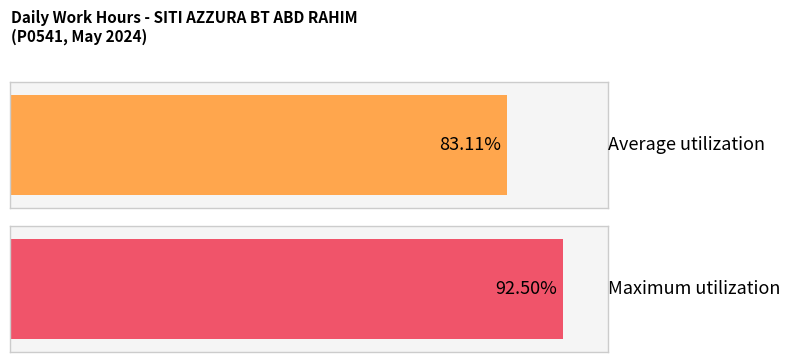

Between 20 and 3, which is larger?

20